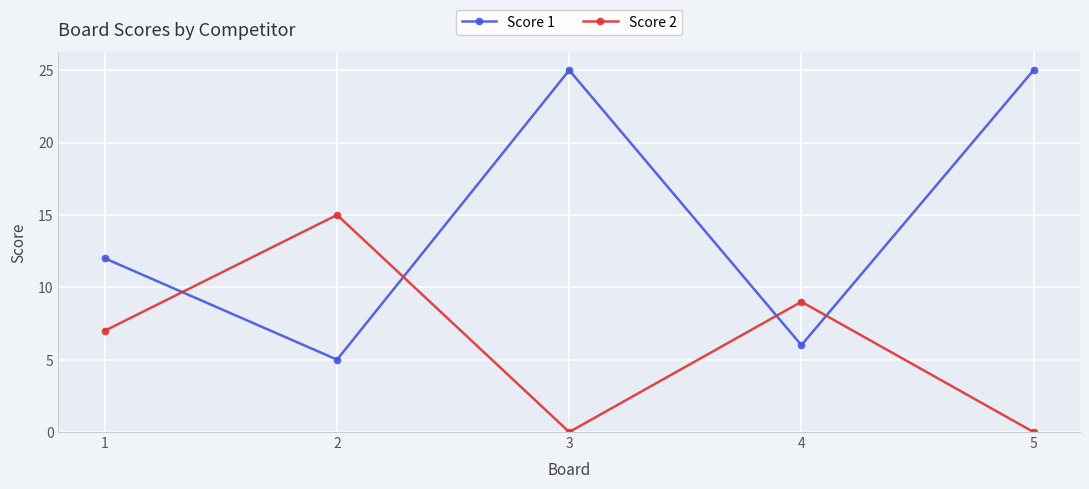

What is the average value of the Score 2 series?

6